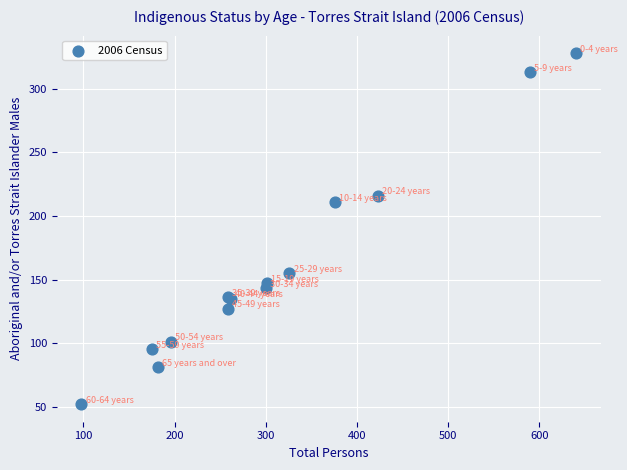

What Y value in the scatter plot is closest to 190?

211